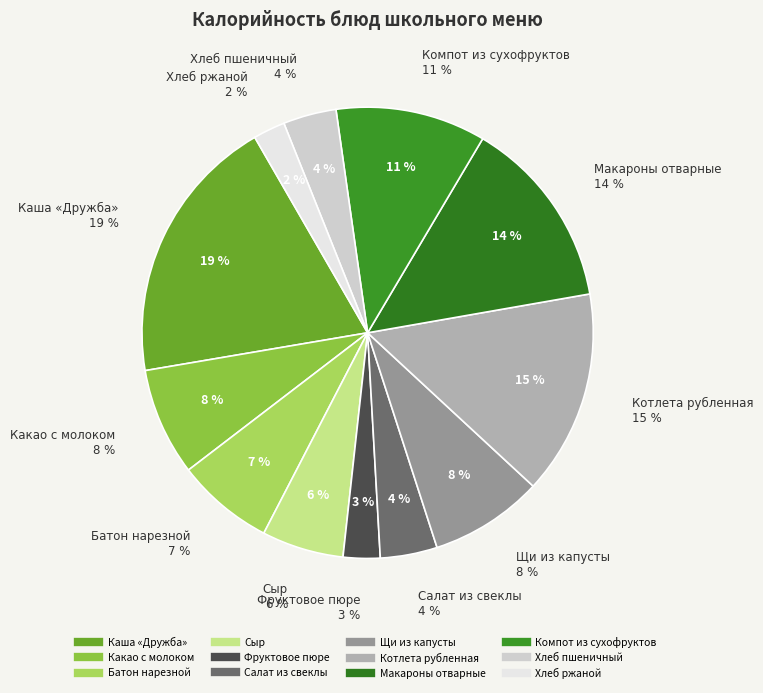

Does Компот из сухофруктов account for over 50% of the chart?

No